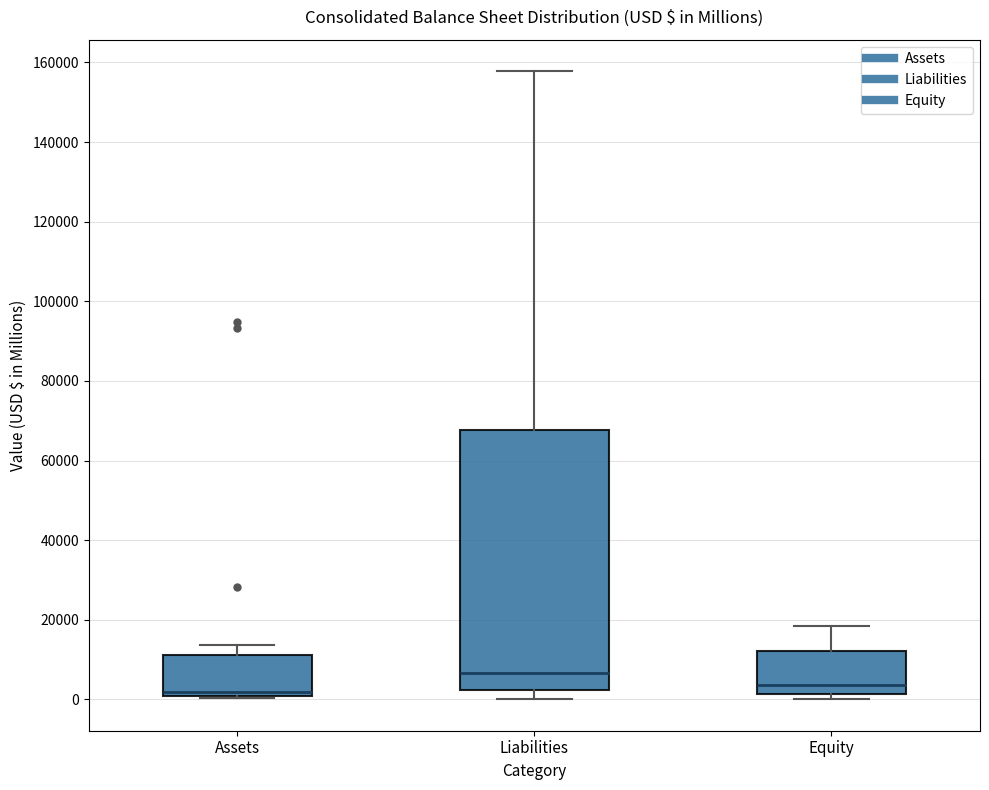

Where does the upper whisker of the box for Assets end on the y-axis? The values are not printed on the chart, so give them approximately, as read against the axis.

14000